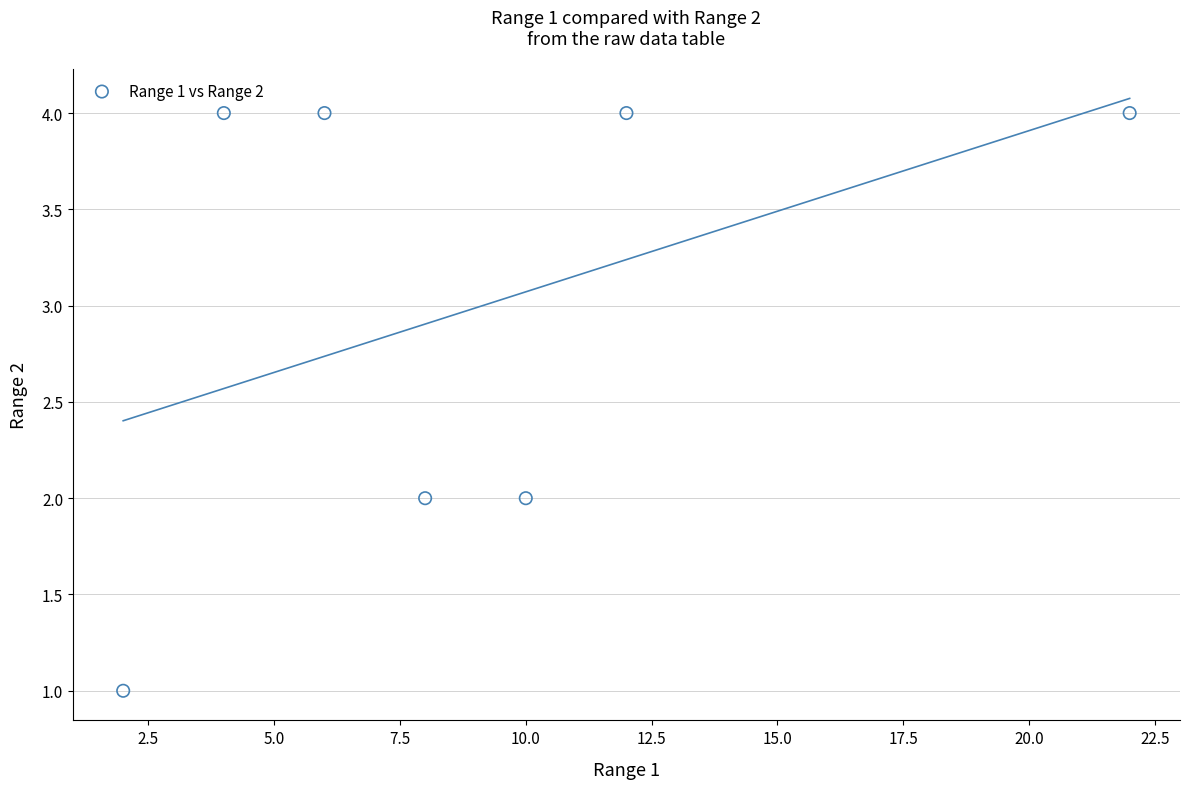

What is the average Y value?

3